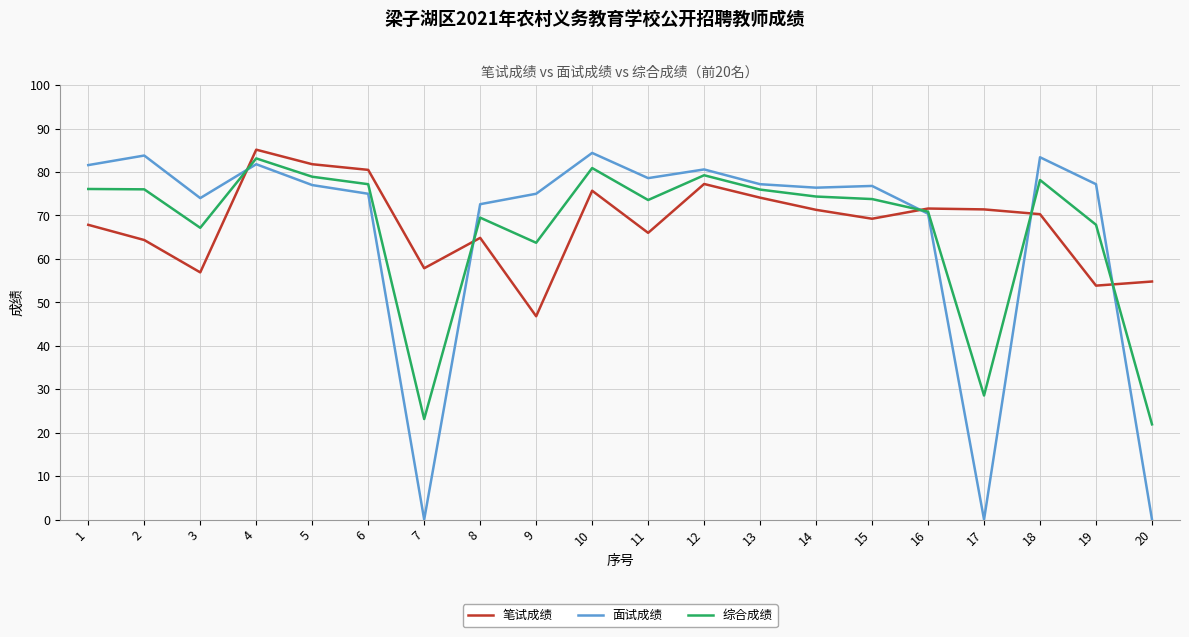

Between 1 and 18, which series saw the biggest shift?

笔试成绩